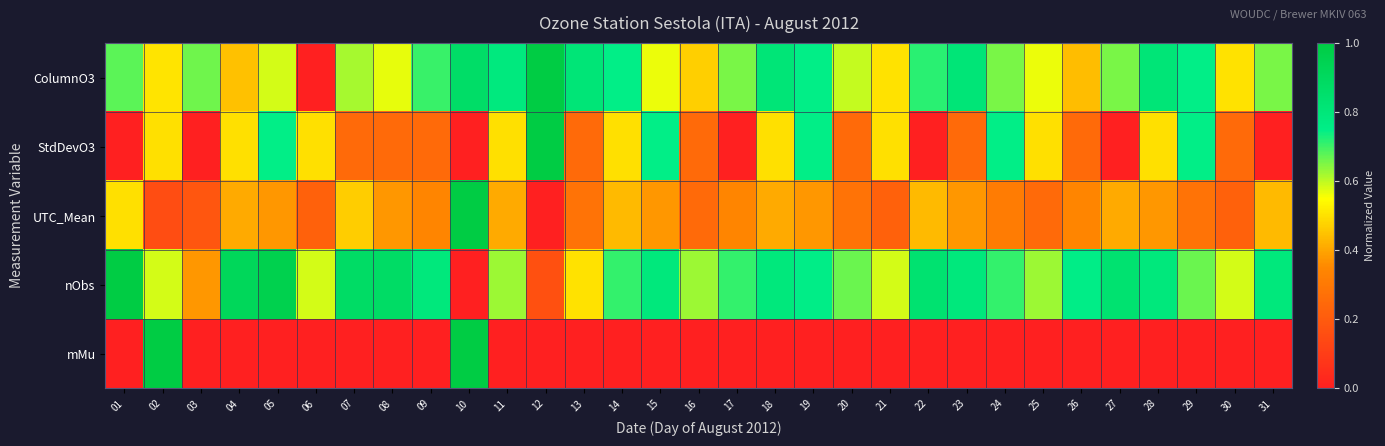

Reading left to right, extract all data points from this chart.

ColumnO3: 01=0.7	02=0.5	03=0.7	04=0.4	05=0.6	06=0.0	07=0.6	08=0.6	09=0.7	10=0.9	11=0.8	12=1.0	13=0.8	14=0.7	15=0.6	16=0.5	17=0.7	18=0.8	19=0.7	20=0.6	21=0.5	22=0.7	23=0.8	24=0.7	25=0.6	26=0.4	27=0.7	28=0.8	29=0.7	30=0.5	31=0.7
StdDevO3: 01=0.0	02=0.5	03=0.0	04=0.5	05=0.7	06=0.5	07=0.3	08=0.3	09=0.3	10=0.0	11=0.5	12=1.0	13=0.3	14=0.5	15=0.7	16=0.3	17=0.0	18=0.5	19=0.7	20=0.3	21=0.5	22=0.0	23=0.3	24=0.7	25=0.5	26=0.3	27=0.0	28=0.5	29=0.7	30=0.3	31=0.0
UTC_Mean: 01=0.5	02=0.2	03=0.2	04=0.4	05=0.4	06=0.2	07=0.5	08=0.4	09=0.3	10=1.0	11=0.4	12=0.0	13=0.3	14=0.4	15=0.4	16=0.3	17=0.3	18=0.4	19=0.4	20=0.3	21=0.2	22=0.4	23=0.4	24=0.3	25=0.3	26=0.3	27=0.4	28=0.4	29=0.3	30=0.2	31=0.4
nObs: 01=1.0	02=0.6	03=0.4	04=0.9	05=1.0	06=0.6	07=0.9	08=0.9	09=0.8	10=0.0	11=0.6	12=0.2	13=0.5	14=0.7	15=0.8	16=0.6	17=0.7	18=0.8	19=0.8	20=0.7	21=0.6	22=0.8	23=0.8	24=0.7	25=0.6	26=0.8	27=0.8	28=0.8	29=0.7	30=0.6	31=0.8
mMu: 01=0.0	02=1.0	03=0.0	04=0.0	05=0.0	06=0.0	07=0.0	08=0.0	09=0.0	10=1.0	11=0.0	12=0.0	13=0.0	14=0.0	15=0.0	16=0.0	17=0.0	18=0.0	19=0.0	20=0.0	21=0.0	22=0.0	23=0.0	24=0.0	25=0.0	26=0.0	27=0.0	28=0.0	29=0.0	30=0.0	31=0.0